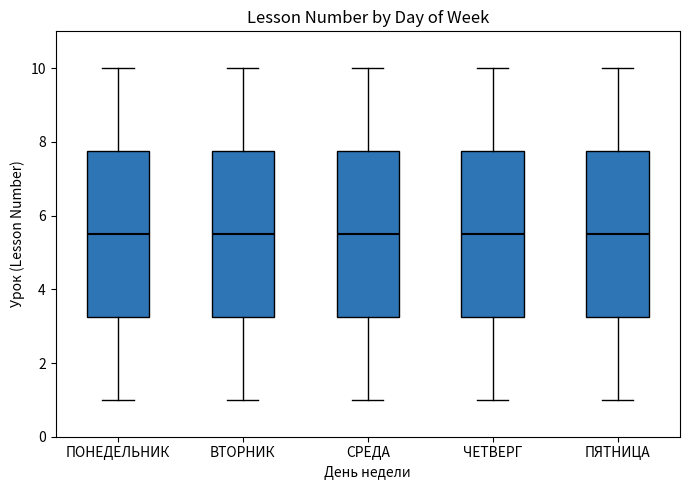

Reading left to right, read every box against the y-axis: the position of its median line, the range the box covers, and the ends of its whiskers. The values are not printed on the chart, so give them approximately, as read against the axis.

ПОНЕДЕЛЬНИК: median 5.6, box 3.2 to 7.8, whiskers 1.0 to 10.0
ВТОРНИК: median 5.6, box 3.2 to 7.8, whiskers 1.0 to 10.0
СРЕДА: median 5.6, box 3.2 to 7.8, whiskers 1.0 to 10.0
ЧЕТВЕРГ: median 5.6, box 3.2 to 7.8, whiskers 1.0 to 10.0
ПЯТНИЦА: median 5.6, box 3.2 to 7.8, whiskers 1.0 to 10.0